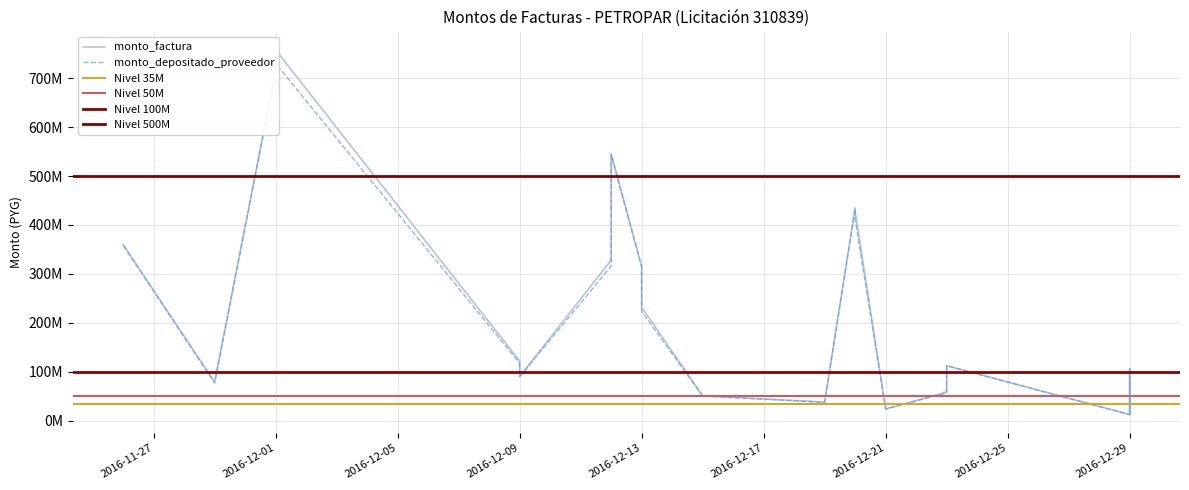

True or false: monto_depositado_proveedor and monto_factura intersect in this chart.

False